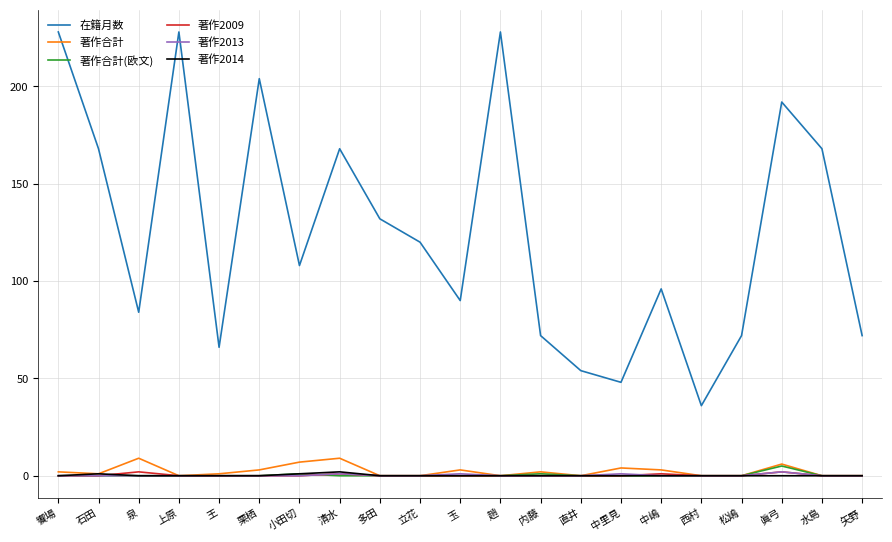

What is the difference between the maximum and minimum values in the 在籍月数 series?

192